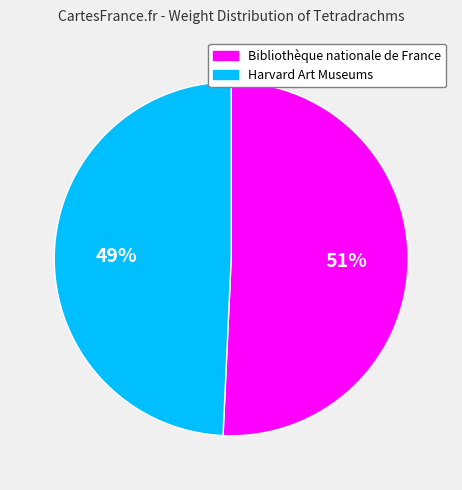

The Harvard Art Museums slice represents 64% of the pie. True or false?

False